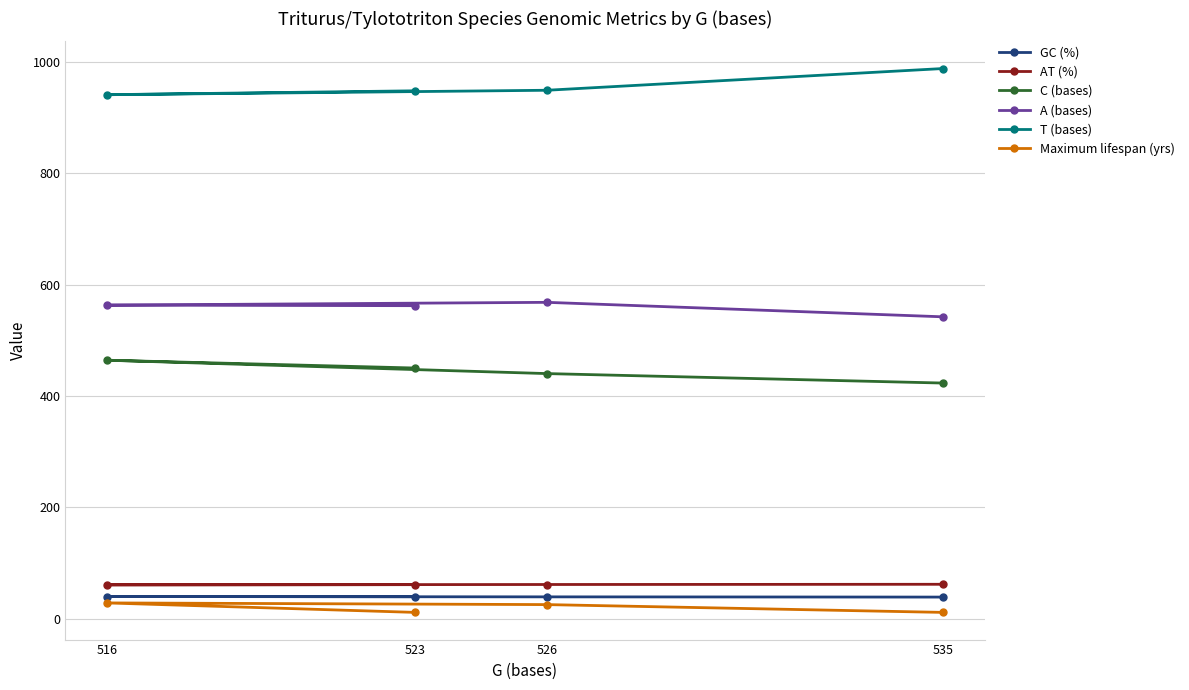

At which category does the chart reach its peak across all series?

535